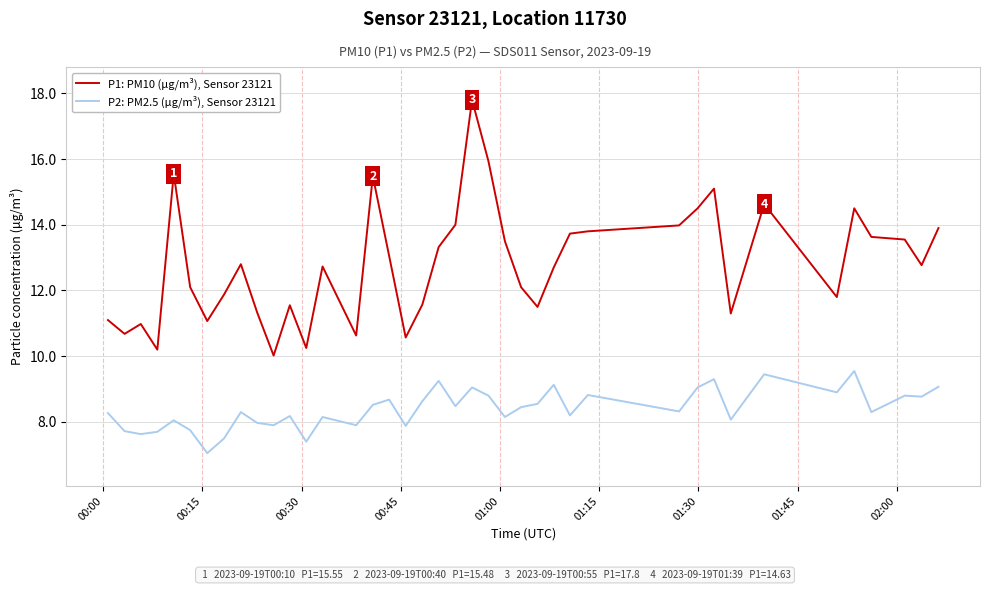

List the series in order of their peak value, lowest first.

P2: PM2.5 (µg/m³), Sensor 23121, P1: PM10 (µg/m³), Sensor 23121